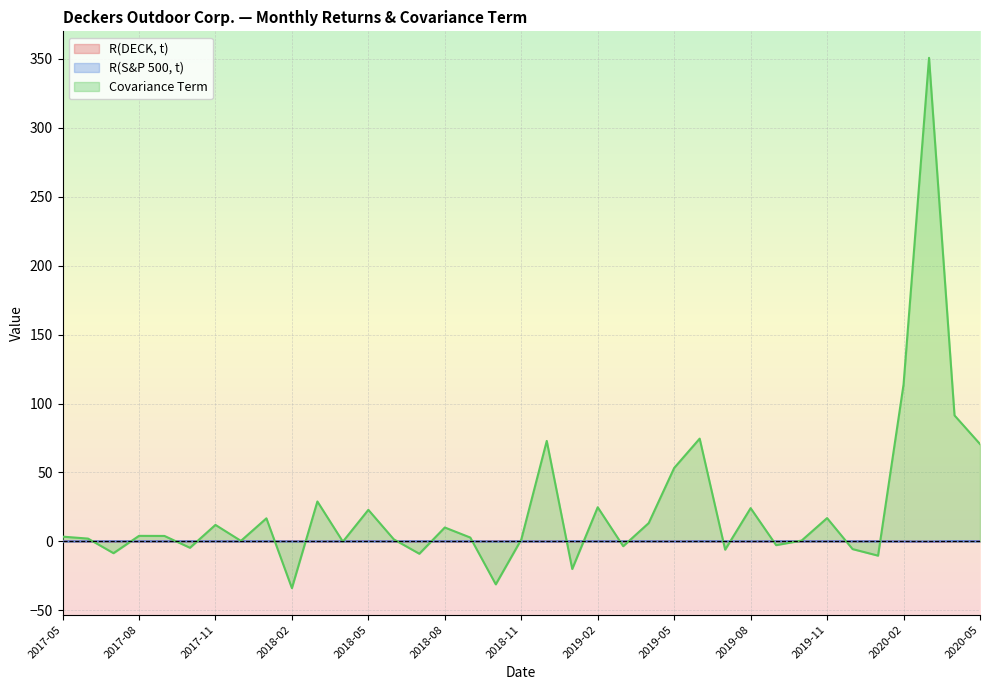

Which series has the widest spread of values?

Covariance Term